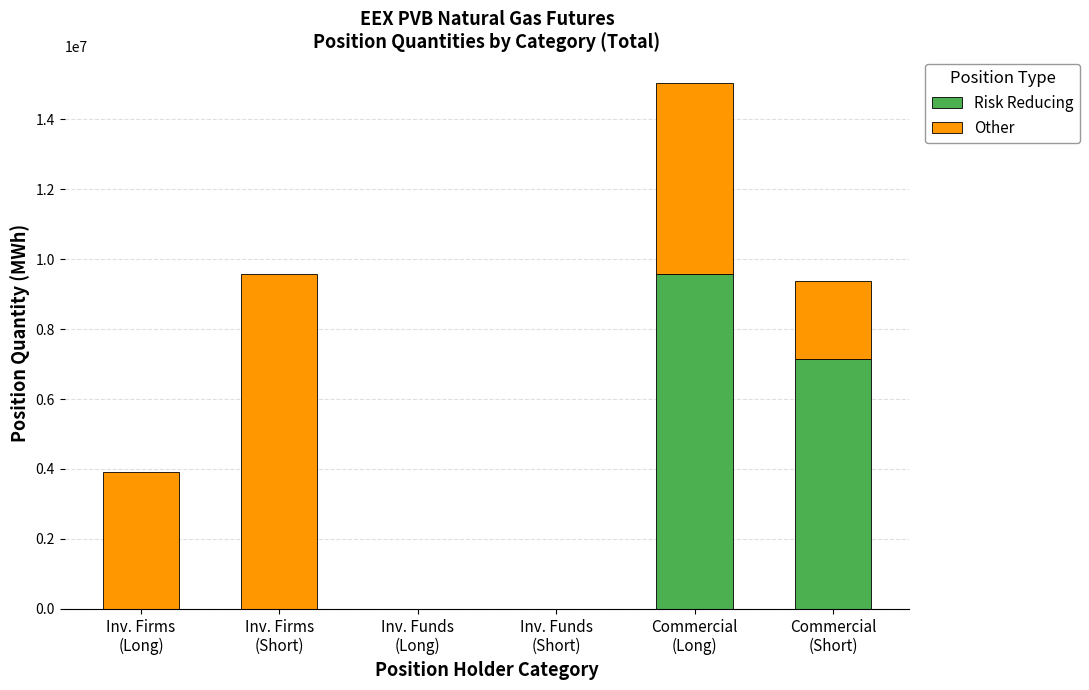

What is the sum of all Risk Reducing values?

16728006